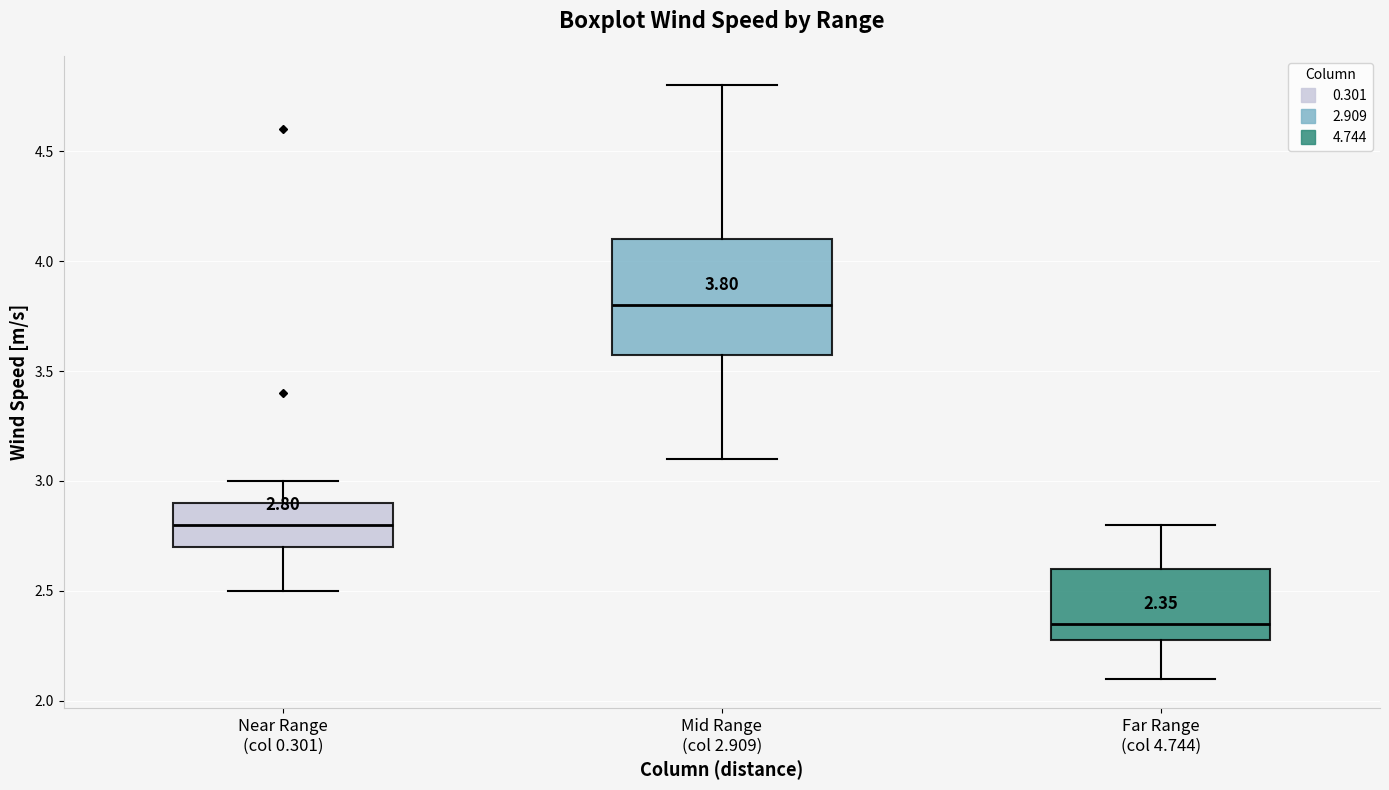

Which box's median line is the lowest?

Far Range (col 4.744)